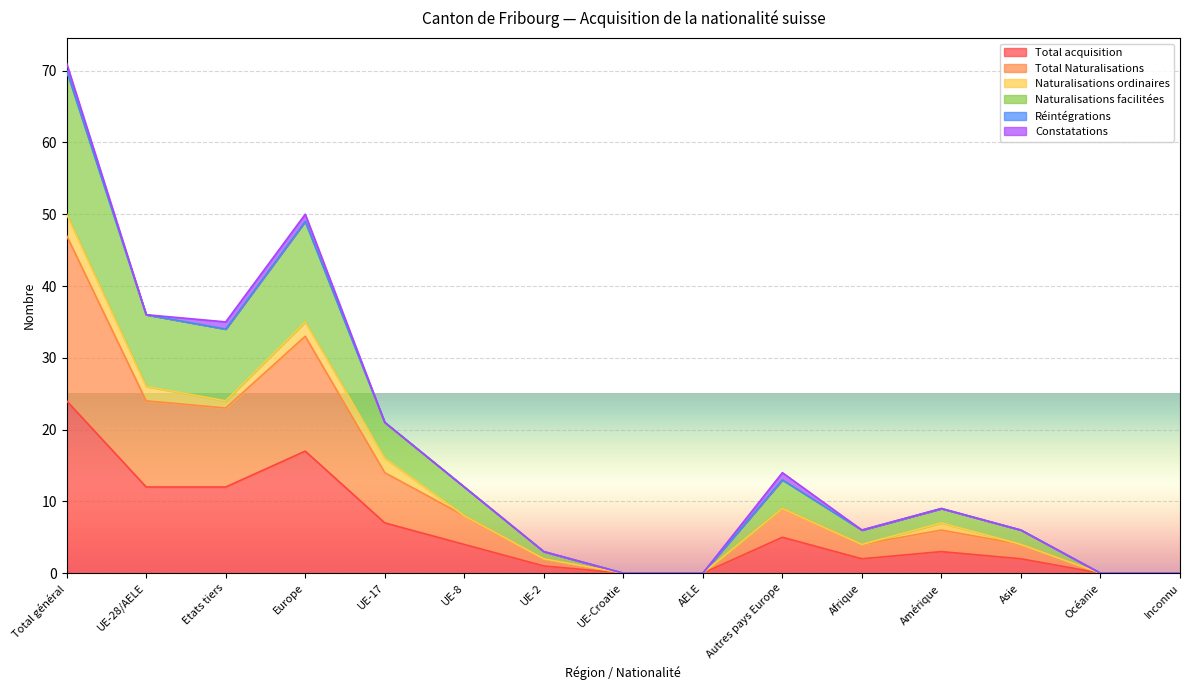

True or false: Total acquisition and Total Naturalisations cross at least once.

False